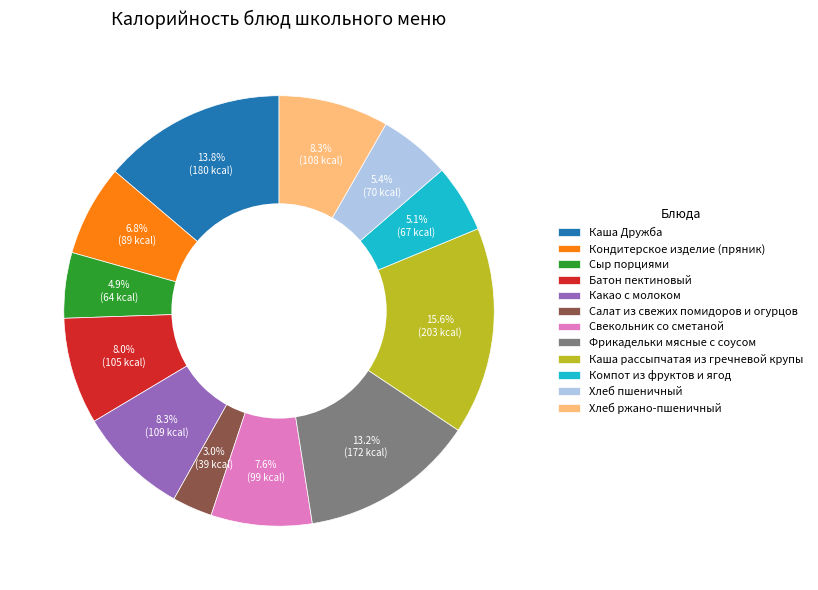

To the nearest percent, what is the average slice percentage?

8%